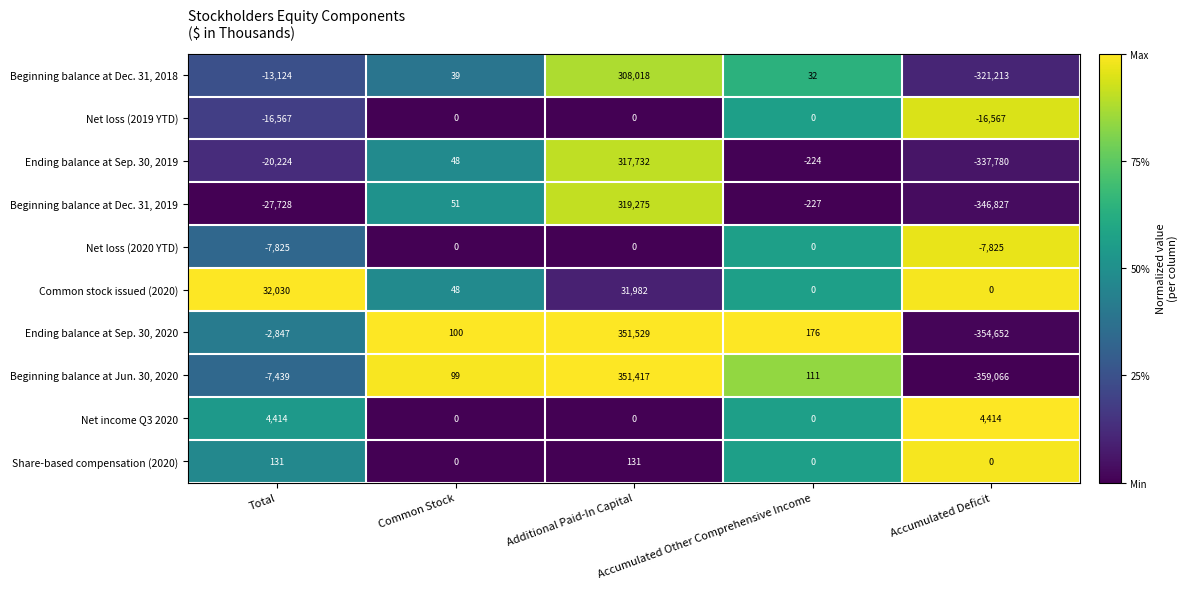

What is the difference between the highest and lowest values at Accumulated Other Comprehensive Income?

403